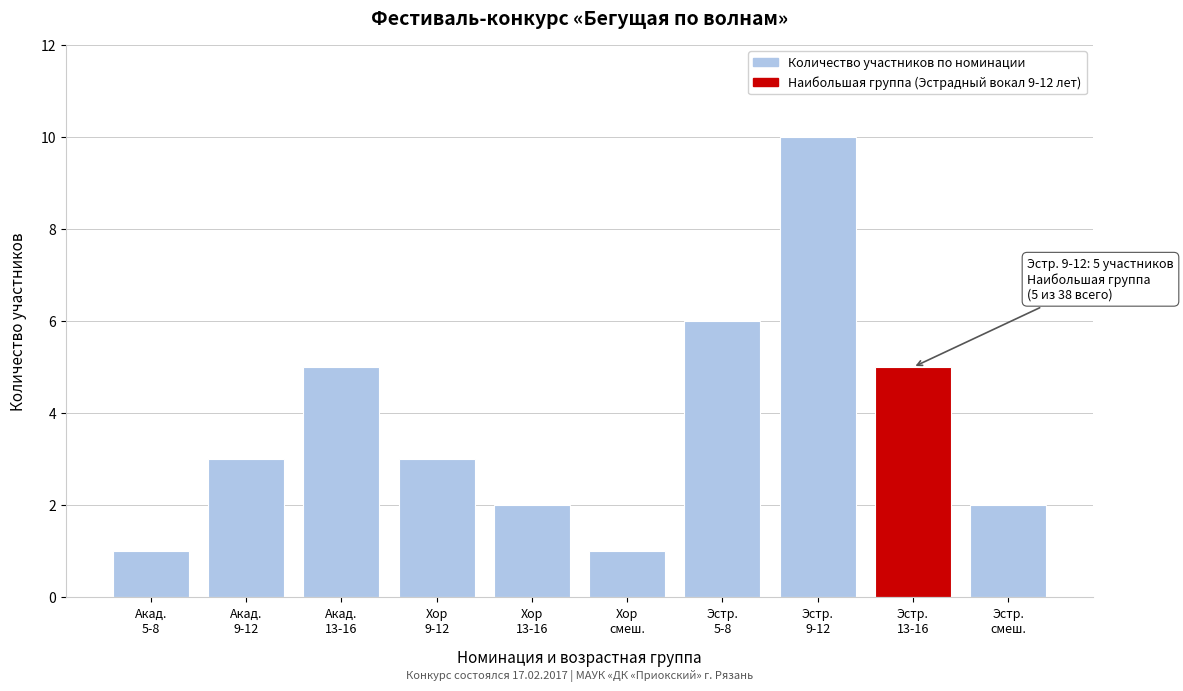

Reading left to right, list all the values displayed in this chart.

1	3	5	3	2	1	6	10	5	2